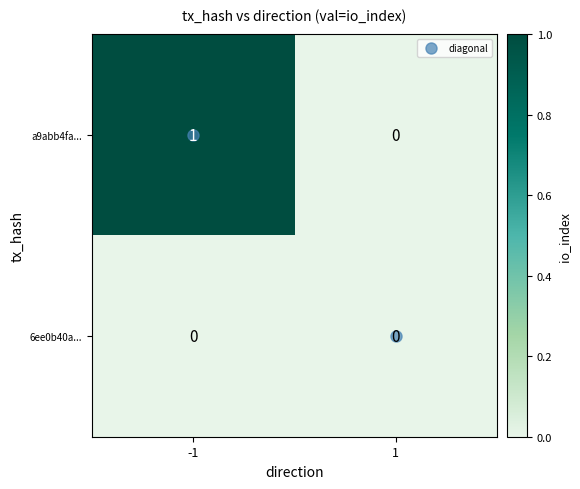

Rank the series by their maximum value, from highest to lowest.

a9abb4fa..., 6ee0b40a...